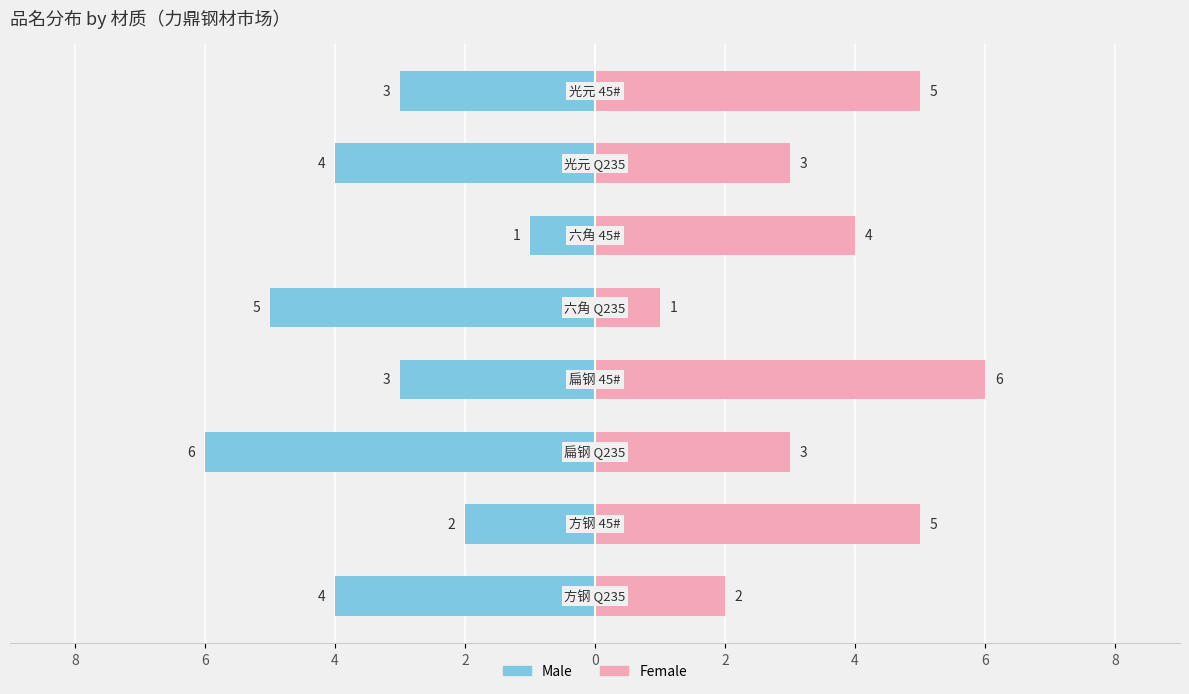

What is the average value of the Female series?

4